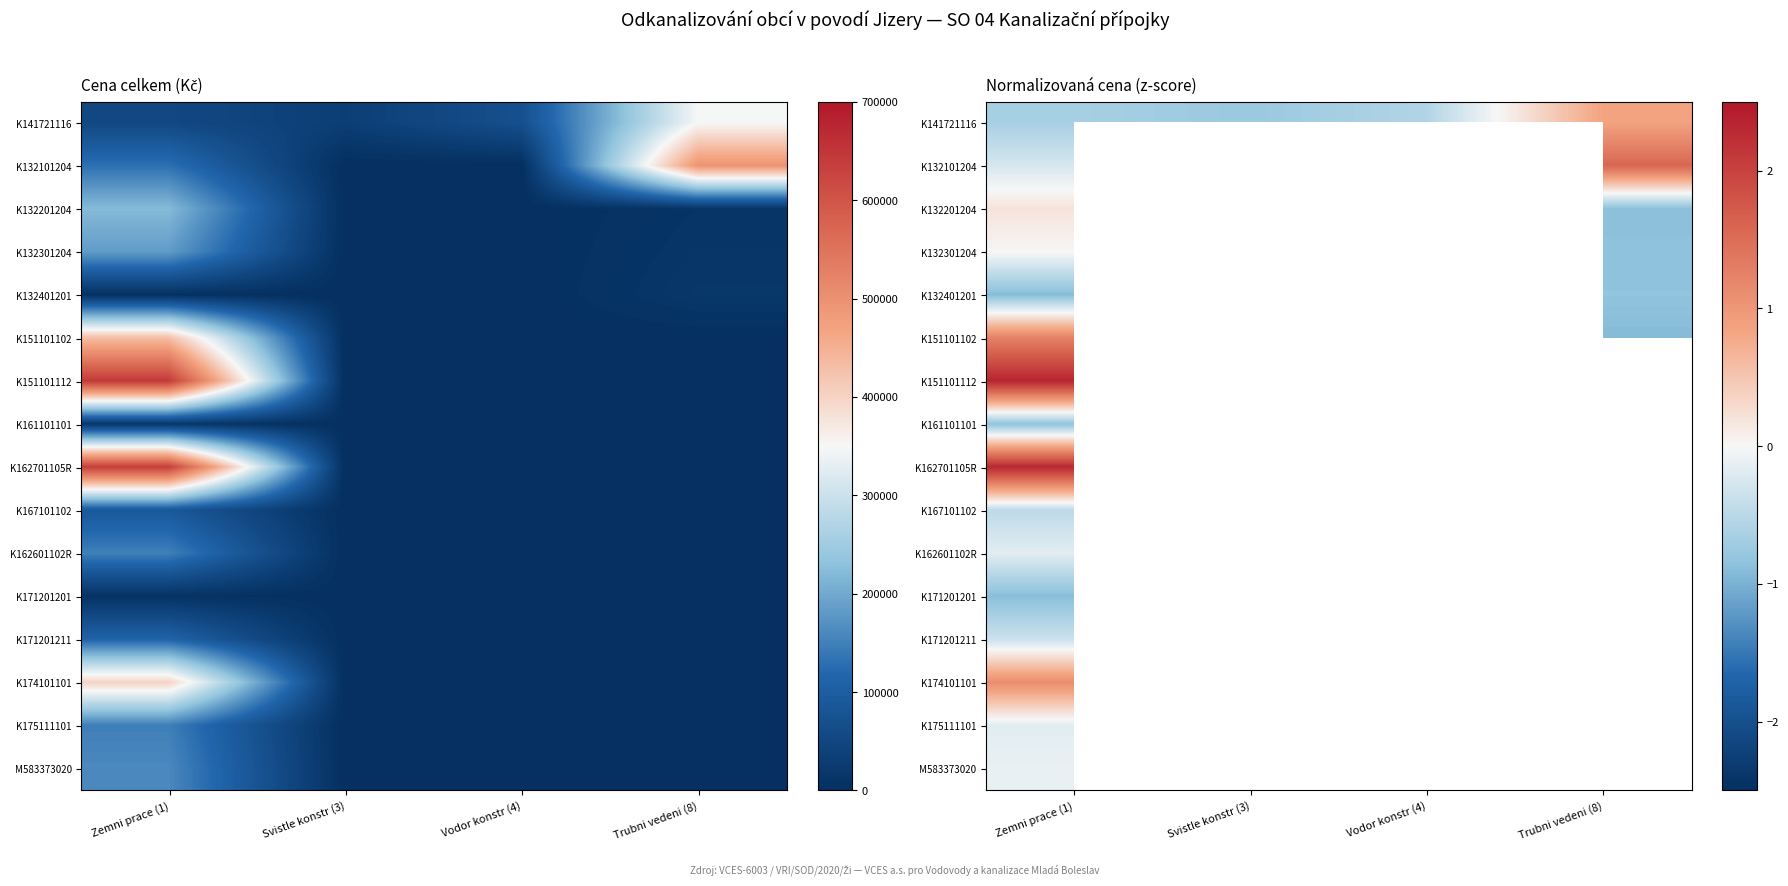

At which label is K141721116 closest to 0?

Vodor konstr (4)